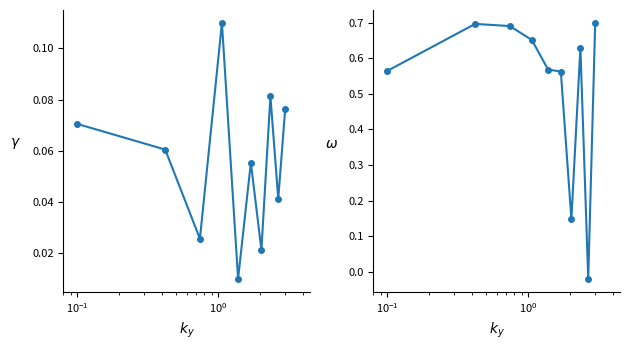

How many values are below zero?

1